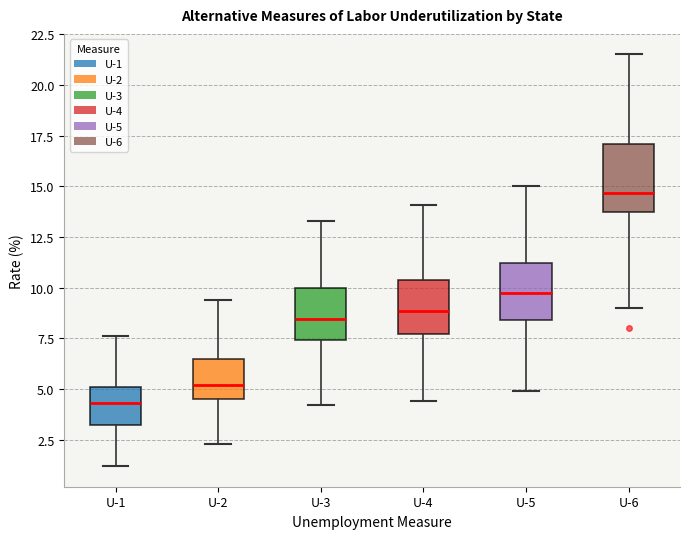

Which box is the tallest, from its lower edge to its upper edge?

U-6